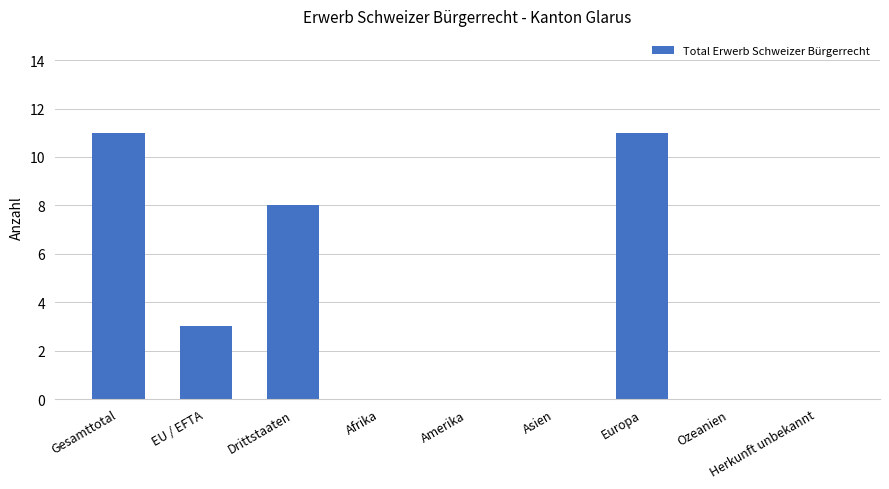

What is the maximum value shown in the chart?

11